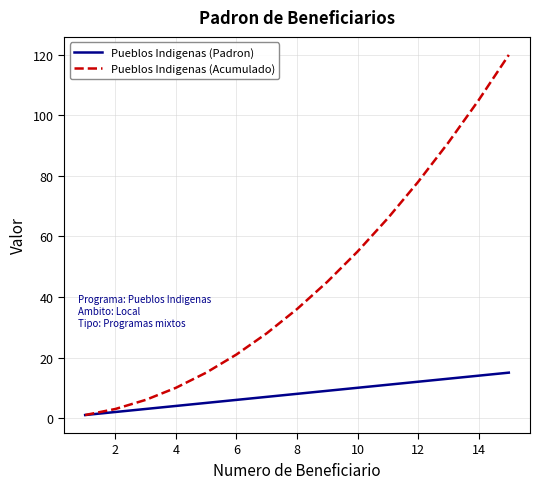

What is the maximum value for Pueblos Indigenas (Acumulado)?

120